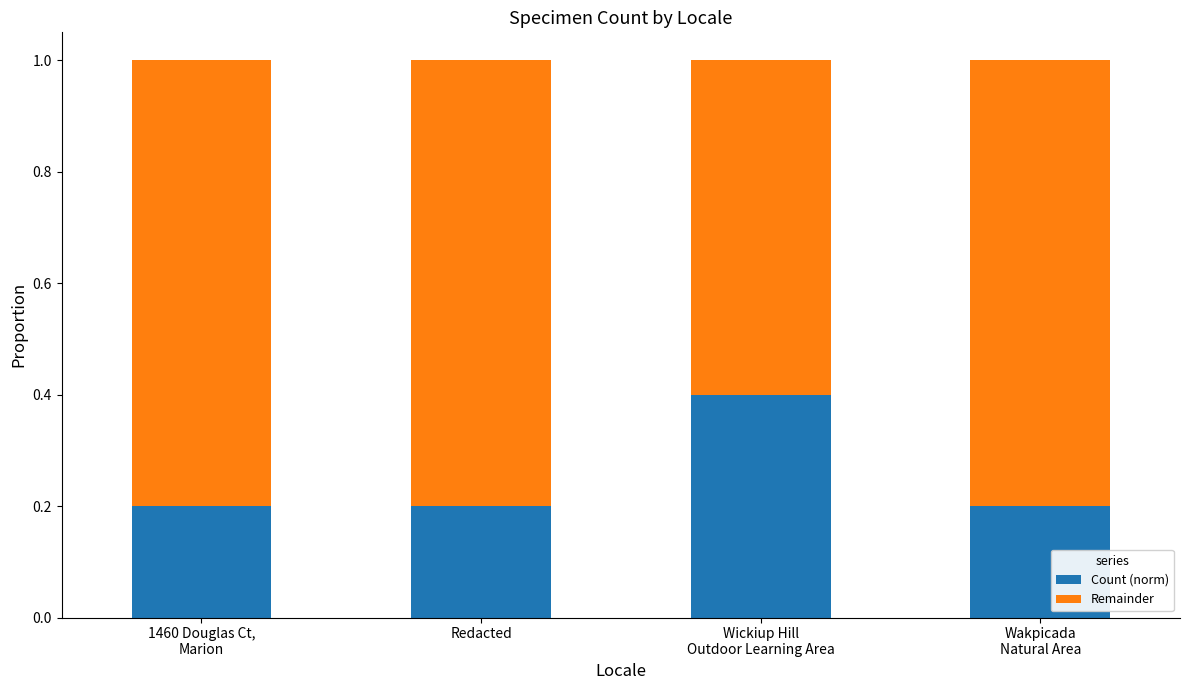

Reading right to left, list the values for the Count (norm) series.

0.2	0.4	0.2	0.2